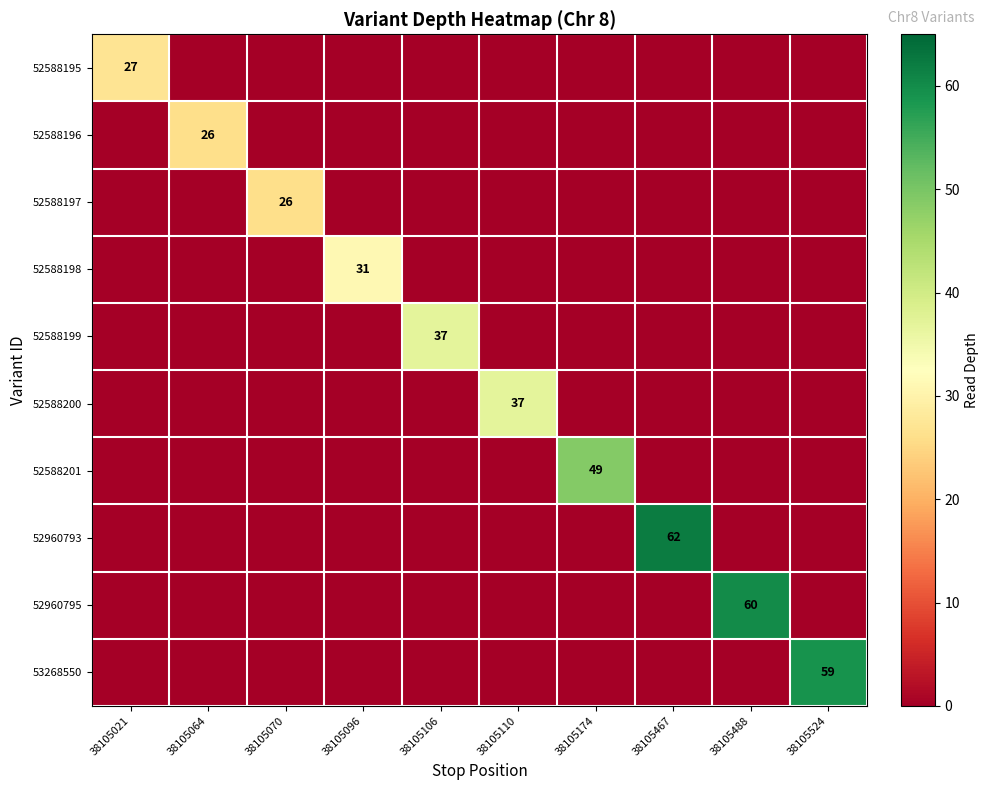

What is the difference between the highest and lowest values at 38105064?

26